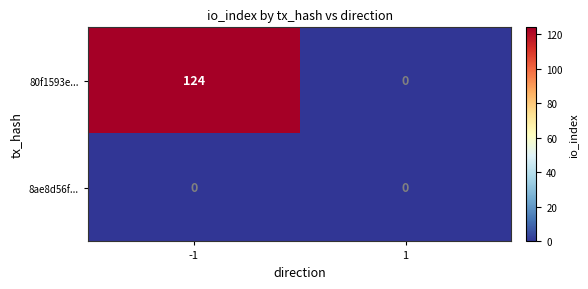

Reading left to right, list all the values displayed in this chart.

80f1593e...: 124	0
8ae8d56f...: 0	0